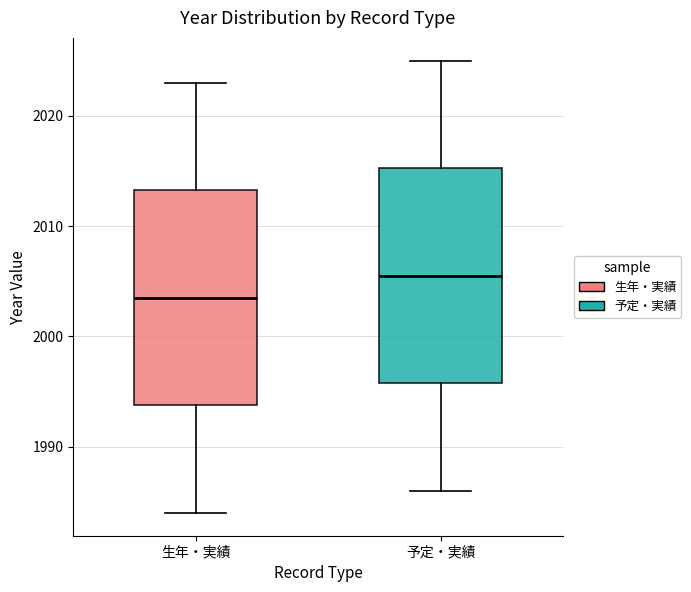

Which box has the lowest median line?

生年・実績